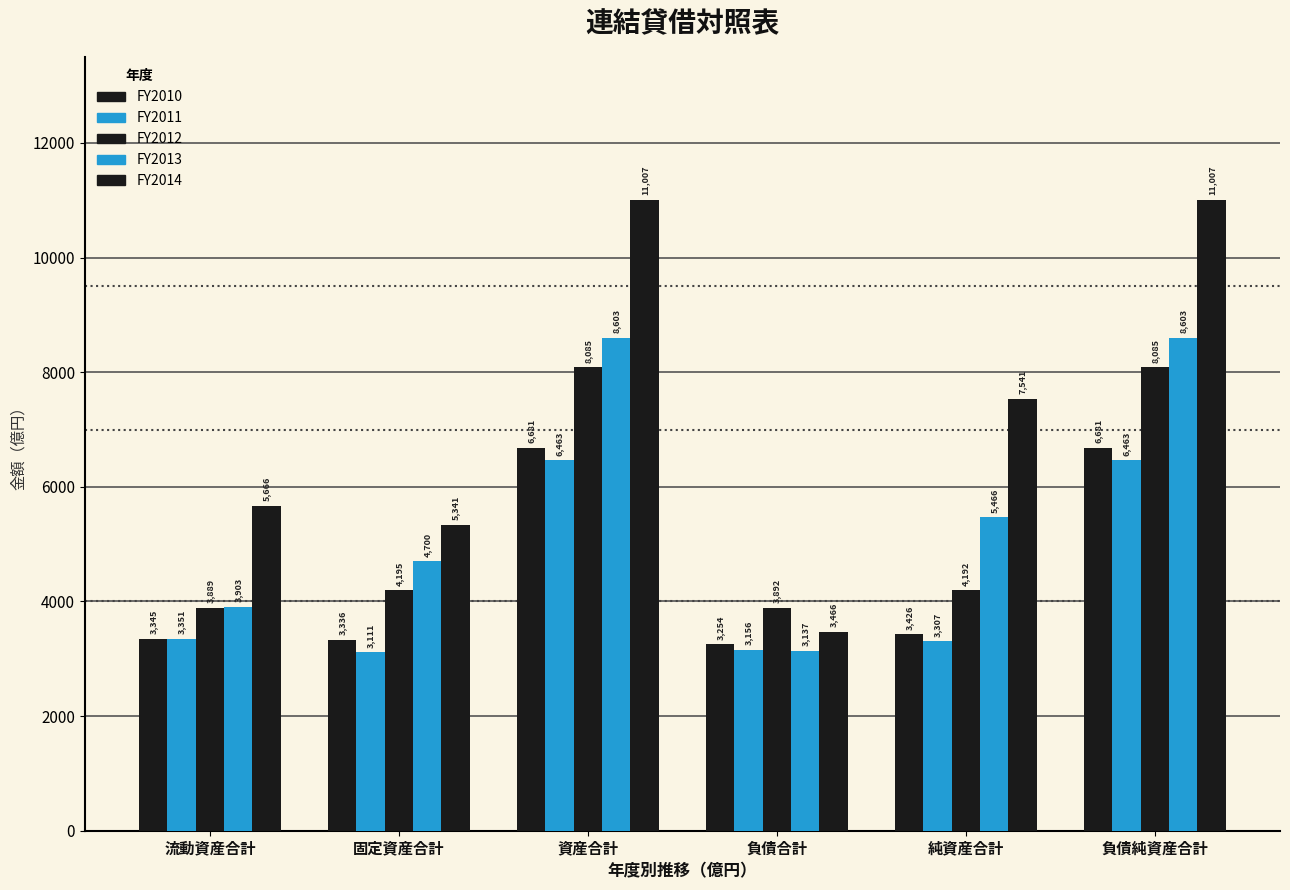

What is the spread (max minus min) of values at 固定資産合計?

2230